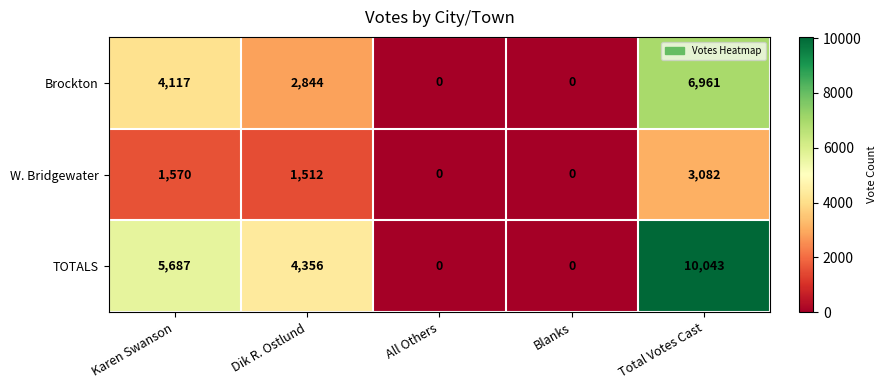

Which category has the highest value across all series?

Total Votes Cast